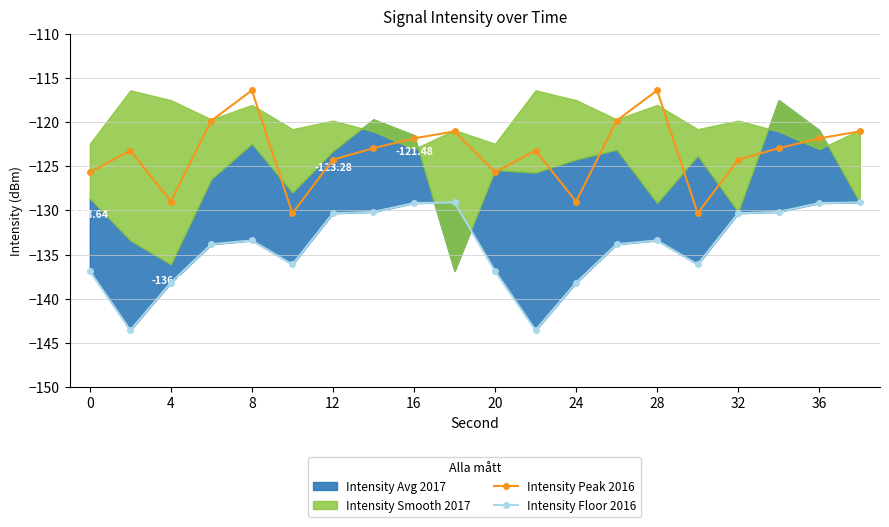

How many interior local valleys does the Intensity Peak 2016 series have?

5